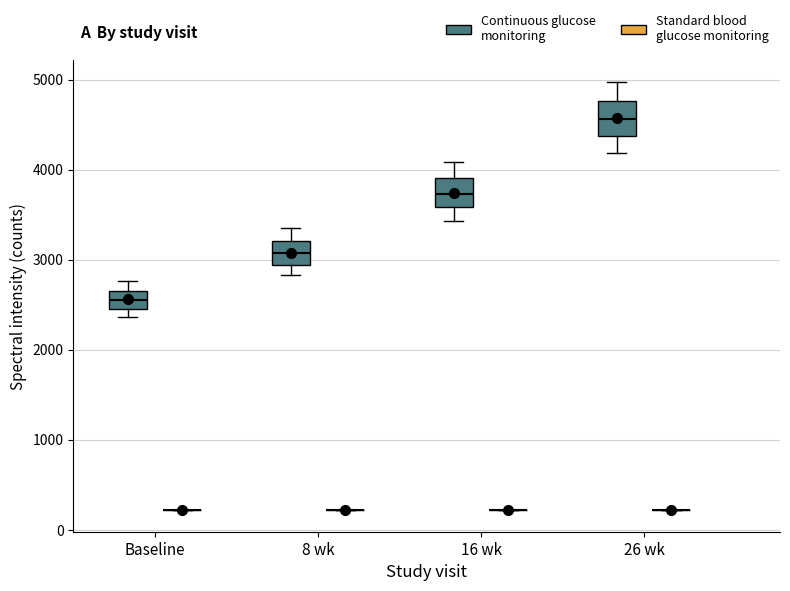

Reading left to right, transcribe this box plot: for each box, give where its median line is, the range the box spans, and where its two whiskers end, as read against the y-axis. The values are not printed on the chart, so give them approximately, as read against the axis.

Baseline (Continuous glucose monitoring): median 2600, box 2500 to 2700, whiskers 2400 to 2800
Baseline (Standard blood glucose monitoring): box collapsed to a line at 200, whiskers 200 to 200
8 wk (Continuous glucose monitoring): median 3100, box 2900 to 3200, whiskers 2800 to 3300
8 wk (Standard blood glucose monitoring): box collapsed to a line at 200, whiskers 200 to 200
16 wk (Continuous glucose monitoring): median 3700, box 3600 to 3900, whiskers 3400 to 4100
16 wk (Standard blood glucose monitoring): box collapsed to a line at 200, whiskers 200 to 200
26 wk (Continuous glucose monitoring): median 4600, box 4400 to 4800, whiskers 4200 to 5000
26 wk (Standard blood glucose monitoring): box collapsed to a line at 200, whiskers 200 to 200